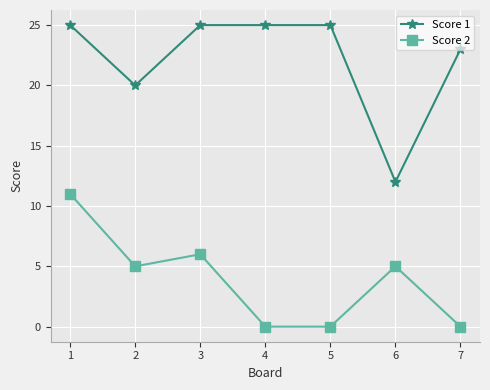

At 5, list the series in order from largest to smallest.

Score 1, Score 2